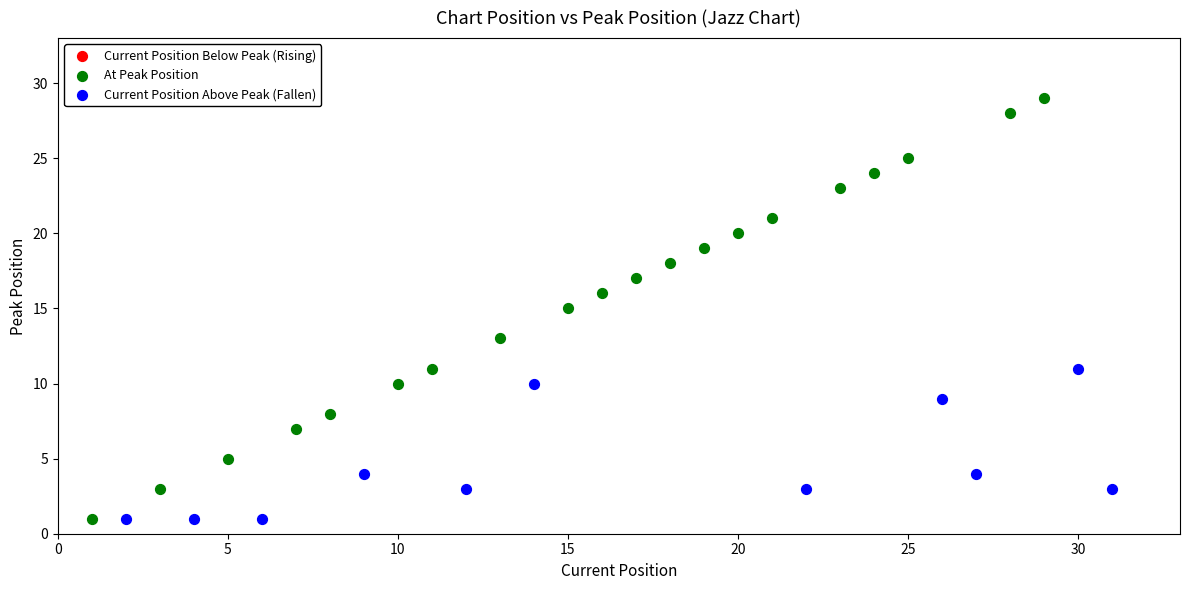

Which series has the widest spread of Y values?

At Peak Position